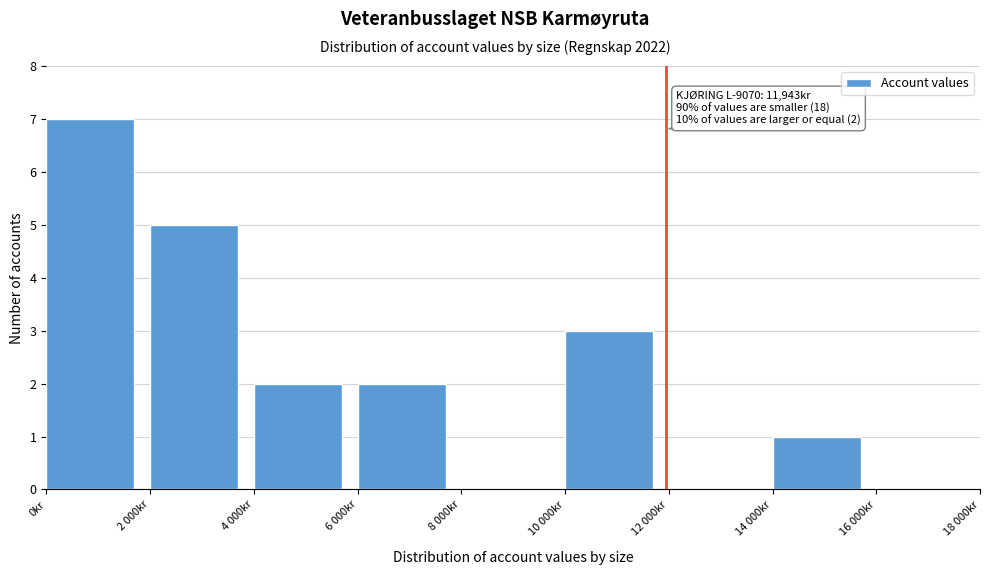

Reading left to right, what are all the values shown in this chart?

0kr=7	2 000kr=5	4 000kr=2	6 000kr=2	8 000kr=0	10 000kr=3	12 000kr=0	14 000kr=1	16 000kr=0